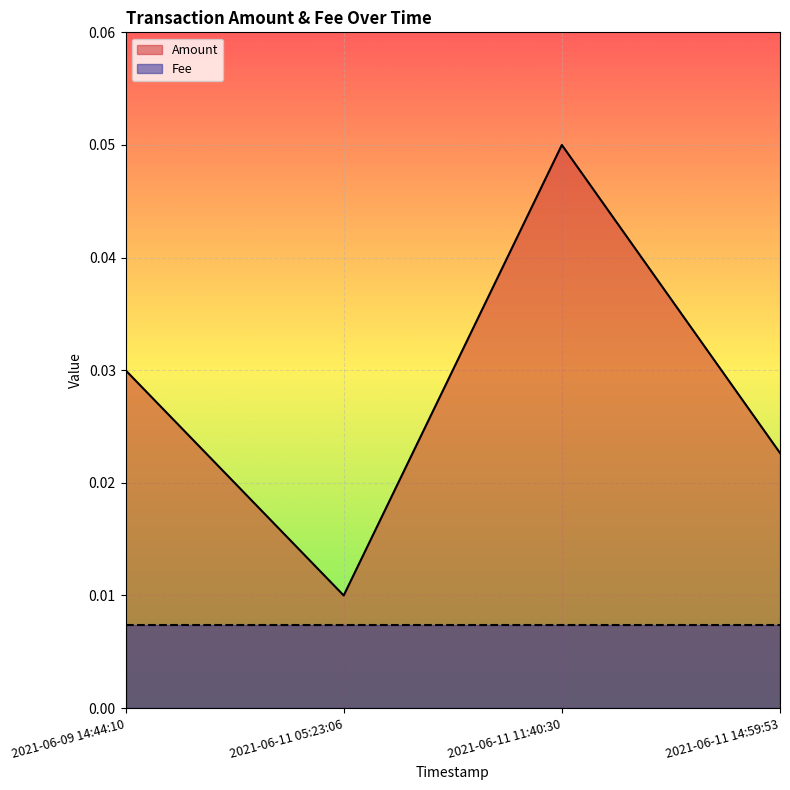

List the labels in order of value, largest first.

2021-06-11 11:40:30, 2021-06-09 14:44:10, 2021-06-11 14:59:53, 2021-06-11 05:23:06